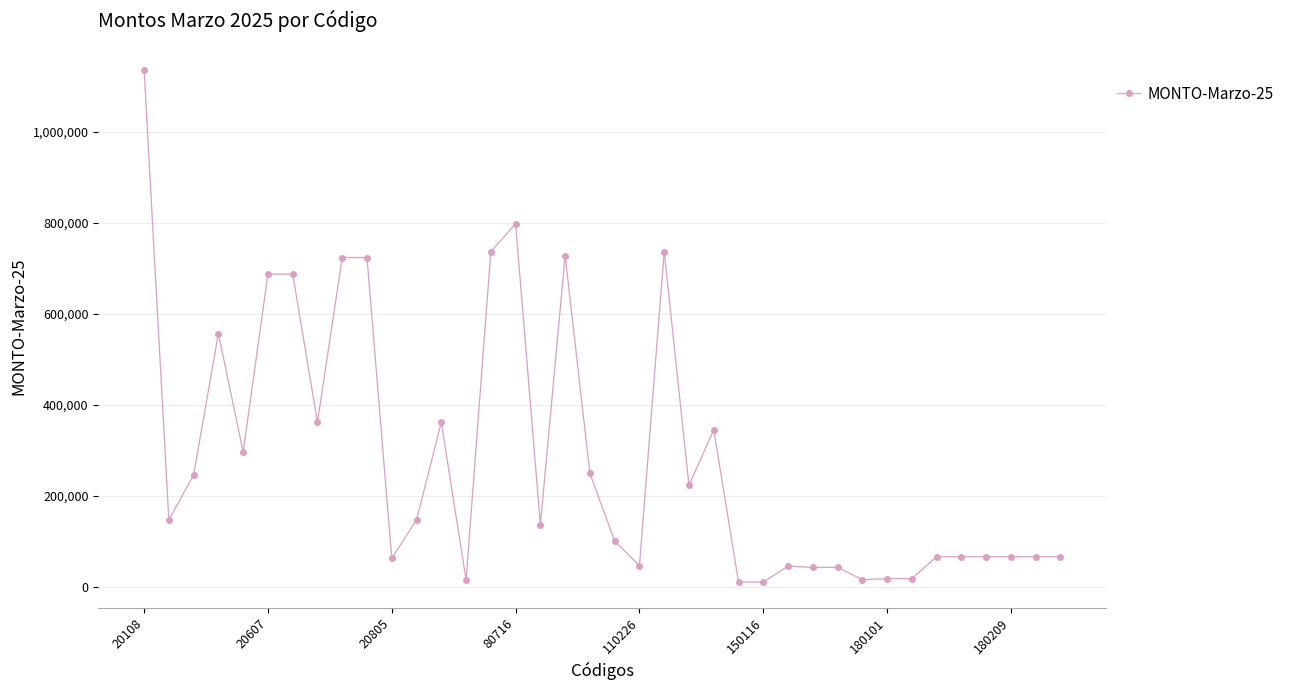

True or false: there are more than 1 points higher than both neighbors.

True